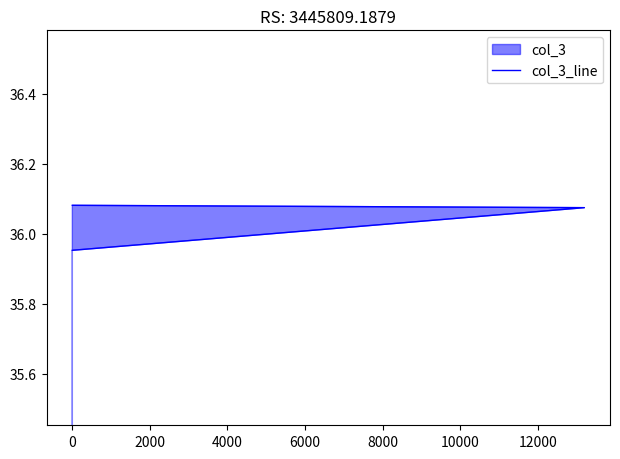

Count the values in the range 35 to 36.

1